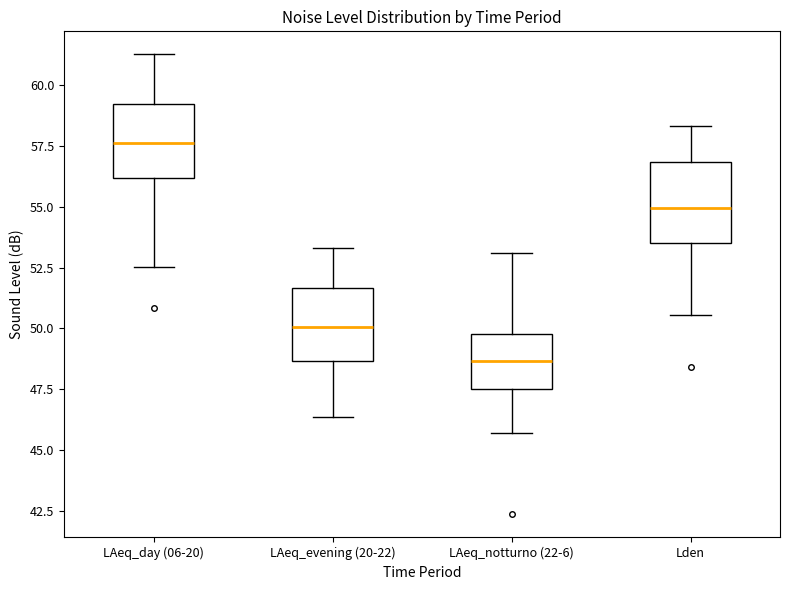

Where does the median line of the box for LAeq_day (06-20) sit on the y-axis? The values are not printed on the chart, so give them approximately, as read against the axis.

57.5